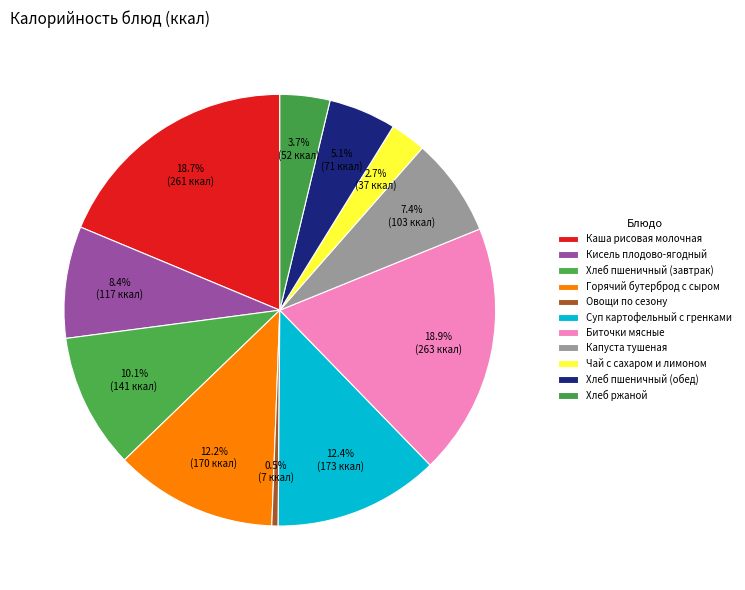

To the nearest percent, what is the difference between the Чай с сахаром и лимоном and Хлеб ржаной slice percentages?

1%